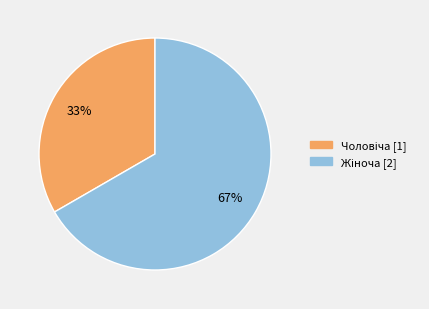

To the nearest percent, what is the average slice percentage?

50%